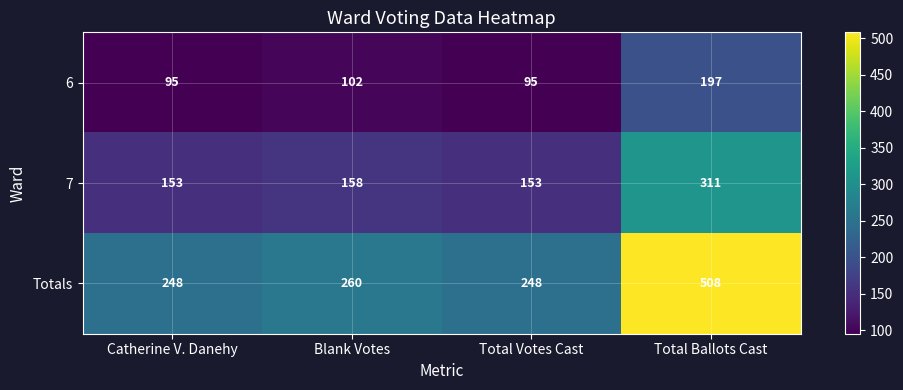

Rank the series by their average value, from lowest to highest.

6, 7, Totals